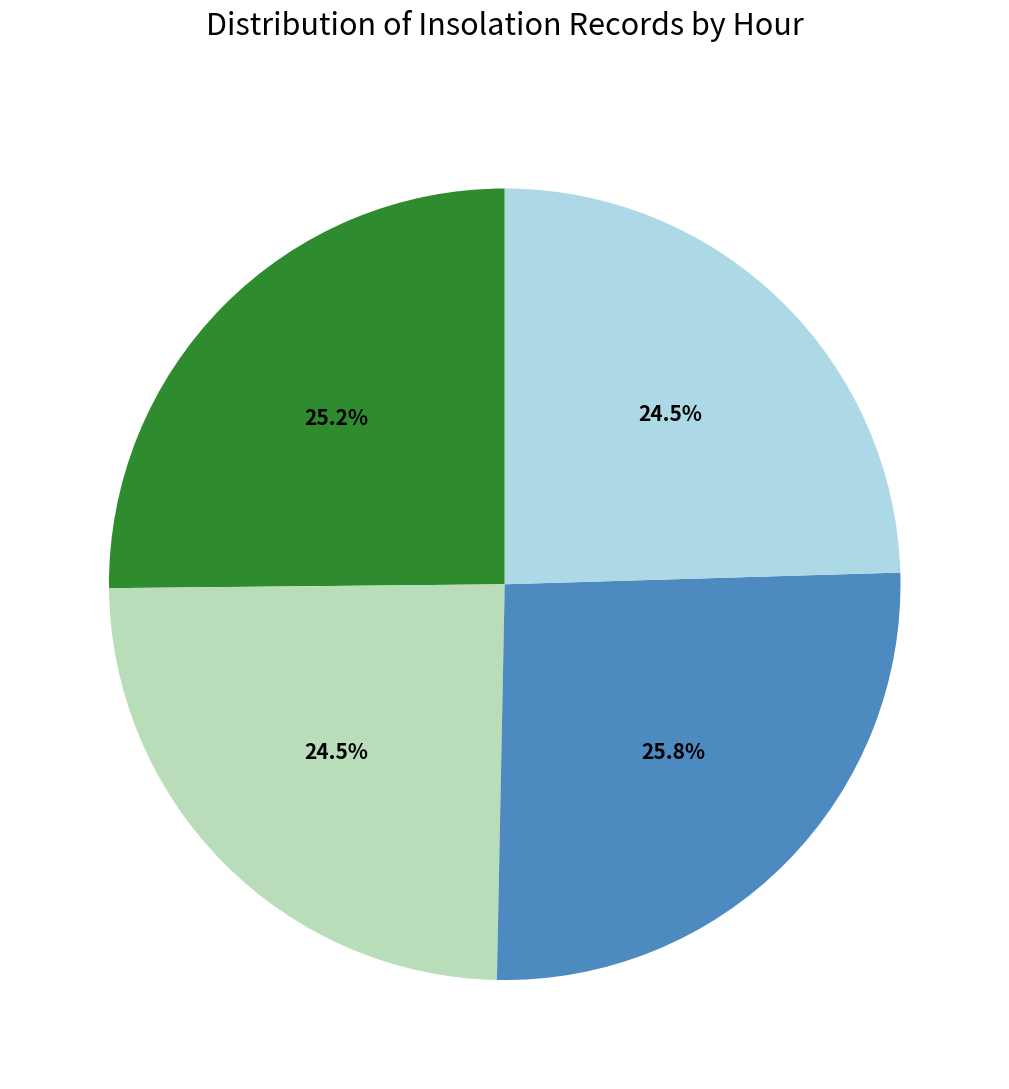

Does any single category account for the majority?

No